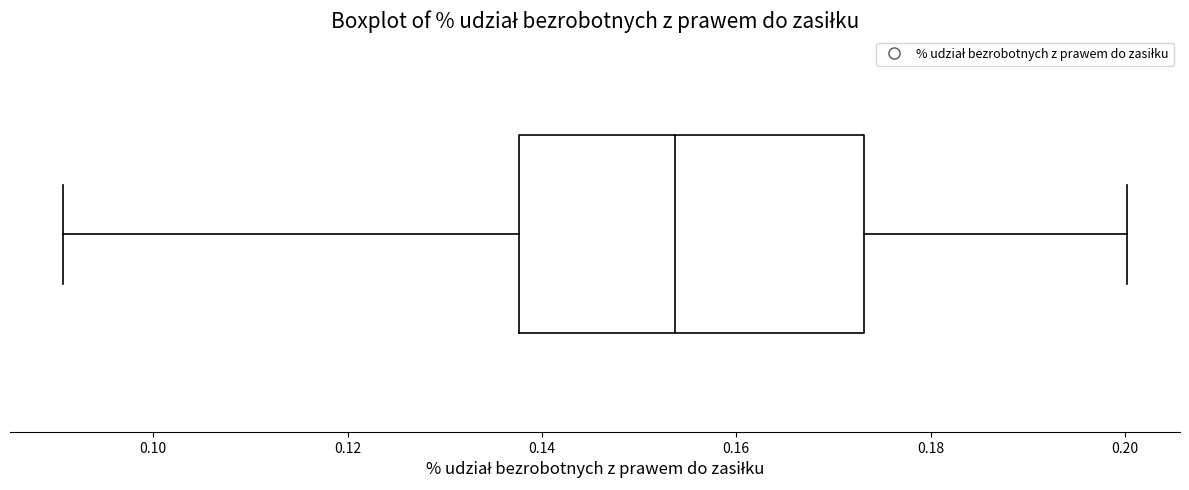

Where is the left edge of the box on the x-axis? The values are not printed on the chart, so give them approximately, as read against the axis.

0.138